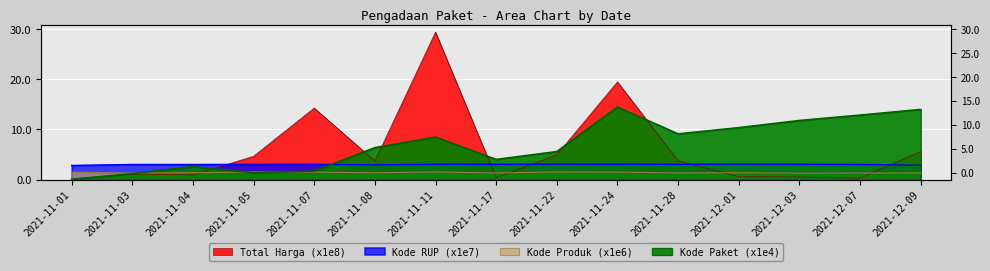

True or false: Total Harga has more than 1 points higher than both neighbors.

True